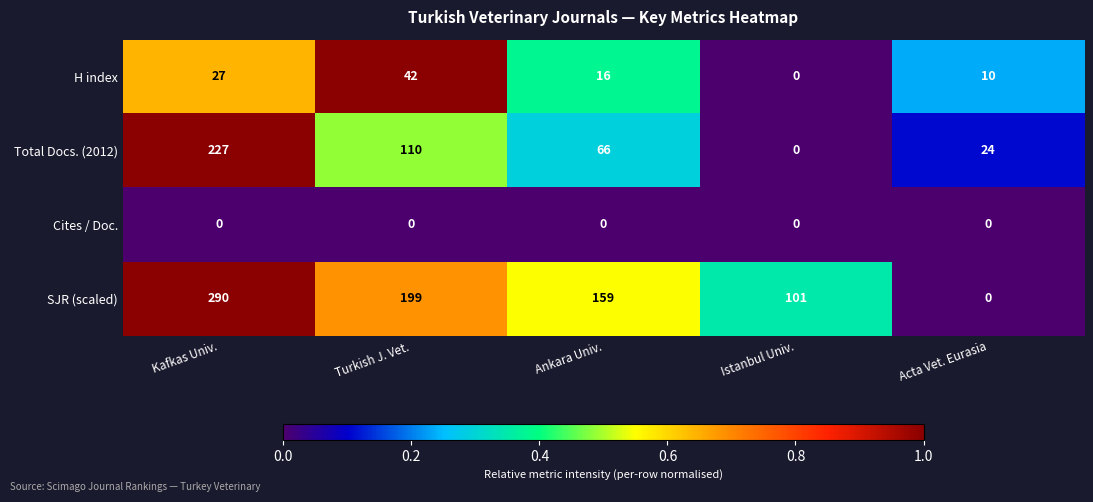

What is the sum of the SJR (scaled) values at Kafkas Univ. and Istanbul Univ.?

391